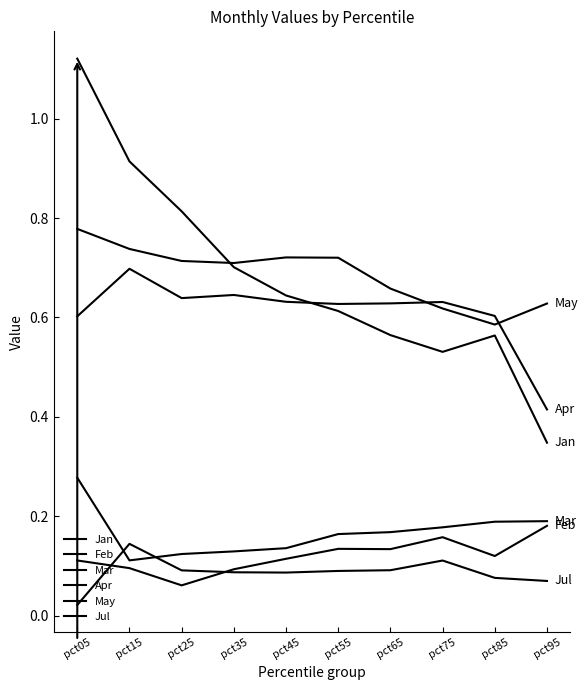

How many lines are shown in the chart?

6